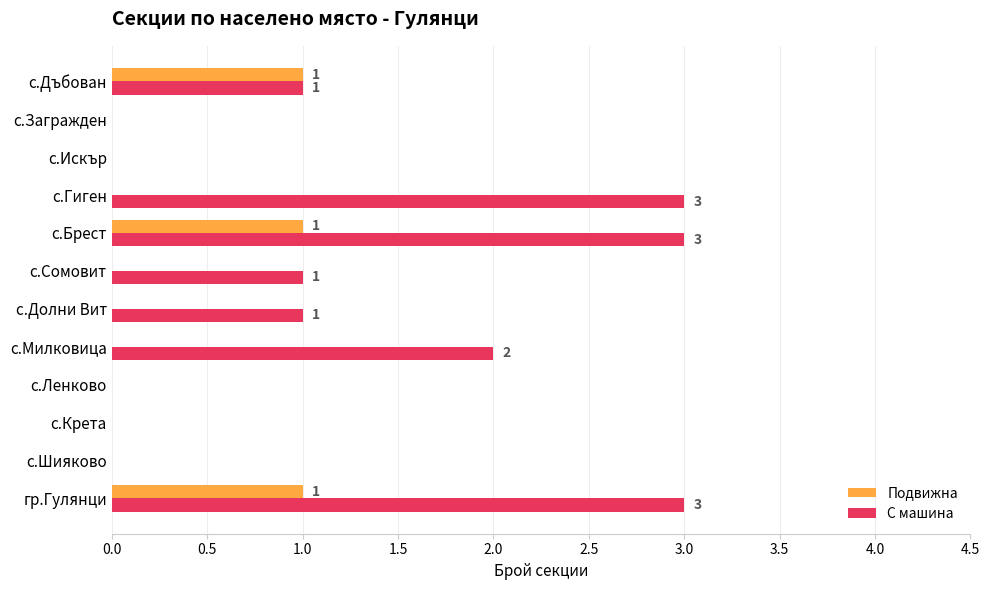

What is the sum of the С машина values at с.Милковица and с.Долни Вит?

3